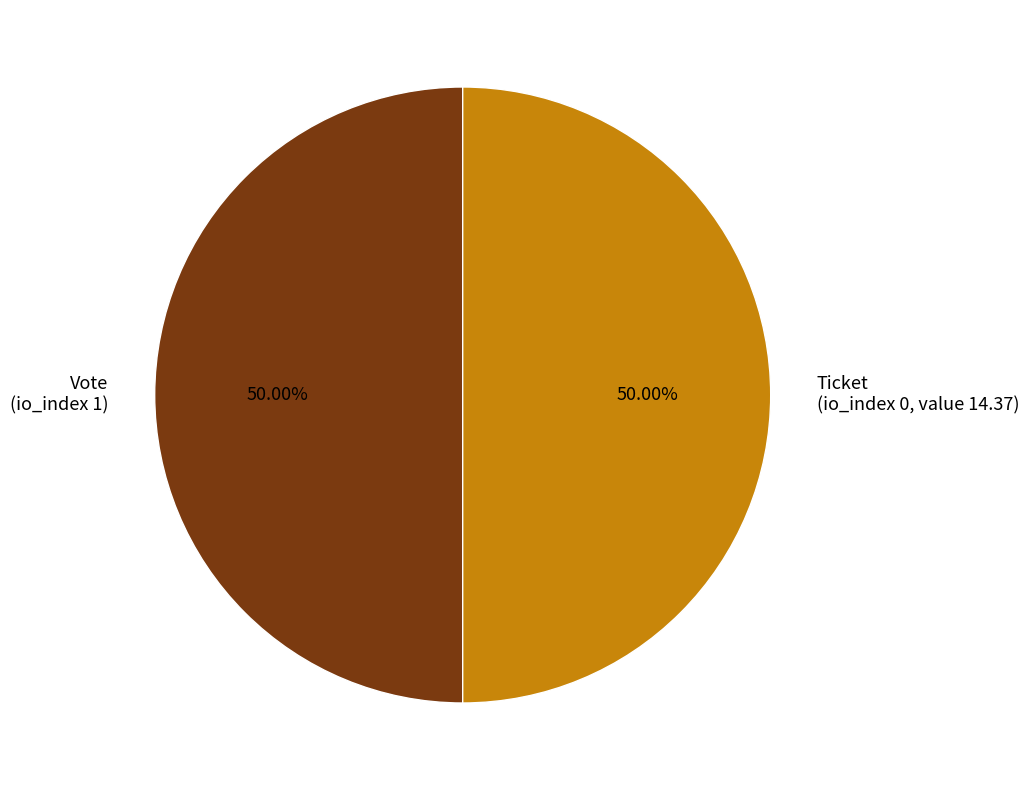

Approximately how many times larger is the value at Vote (io_index 1) compared to Ticket (io_index 0, value 14.37)?

1.0